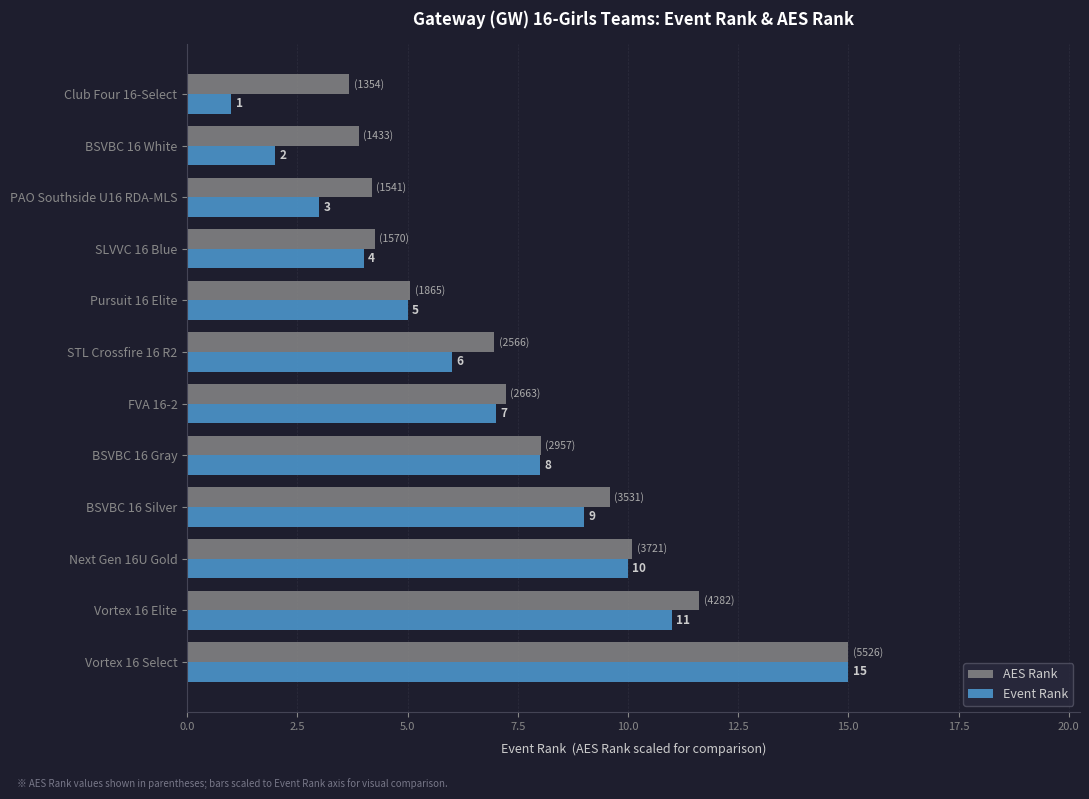

Which label corresponds to the largest value in the chart?

Vortex 16 Select